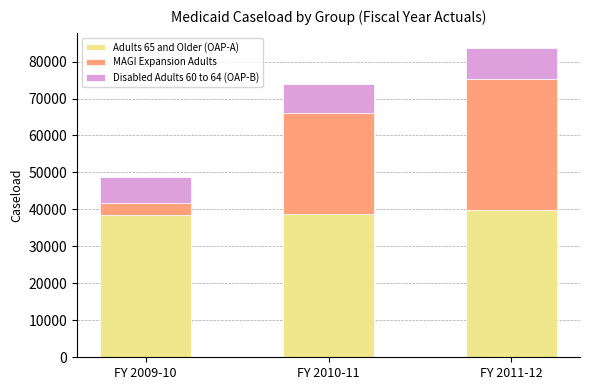

At which category is the sum across all series the highest?

FY 2011-12